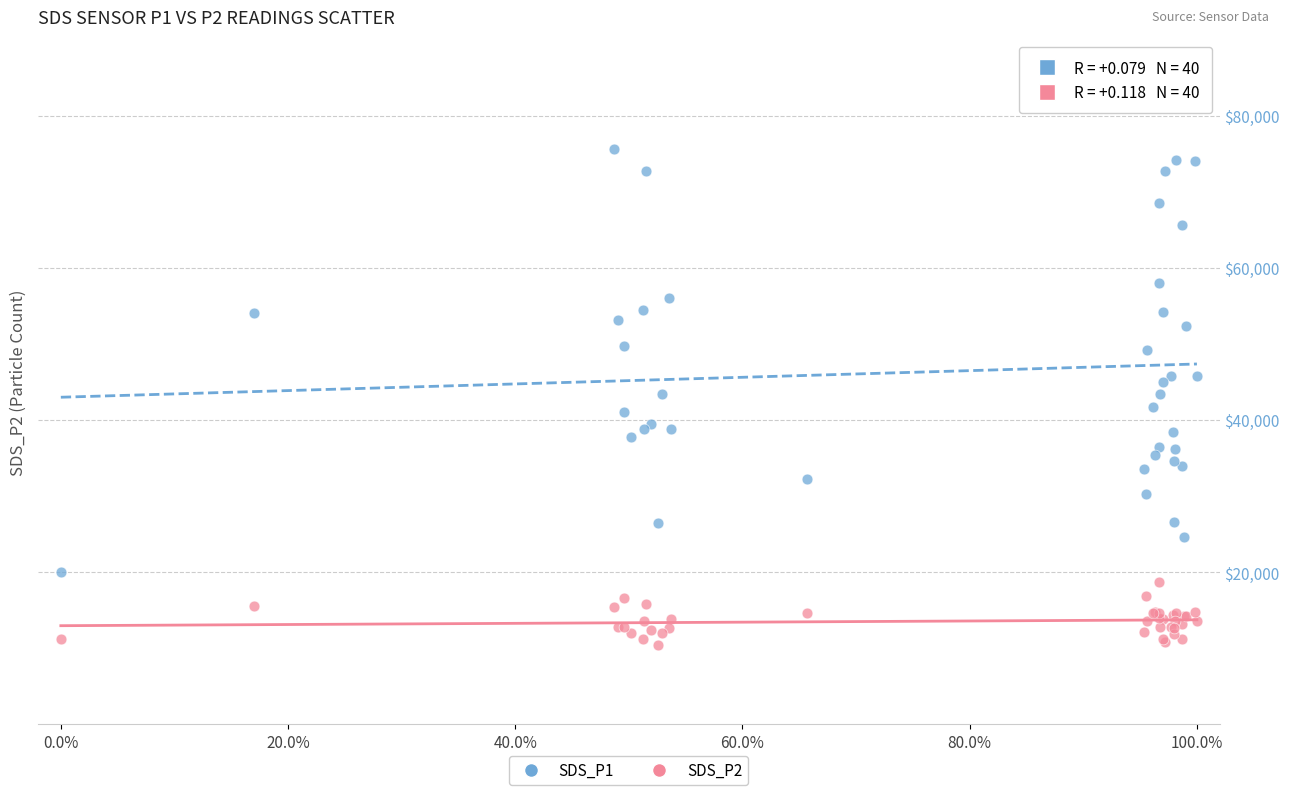

What are all the series names shown in the legend?

SDS_P1, SDS_P2